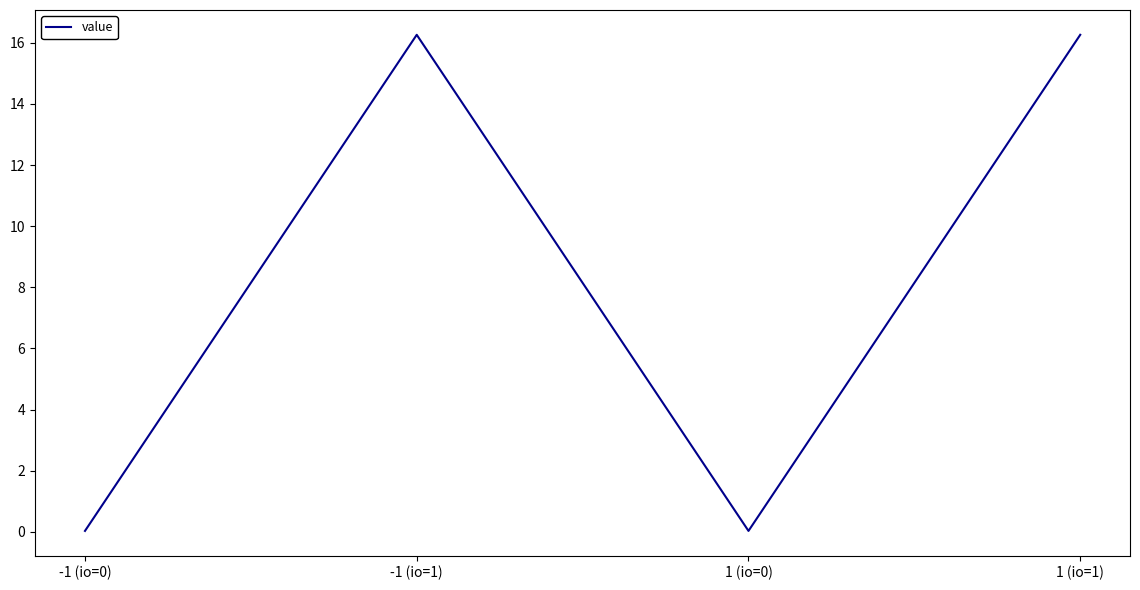

What is the maximum value shown in the chart?

16.3